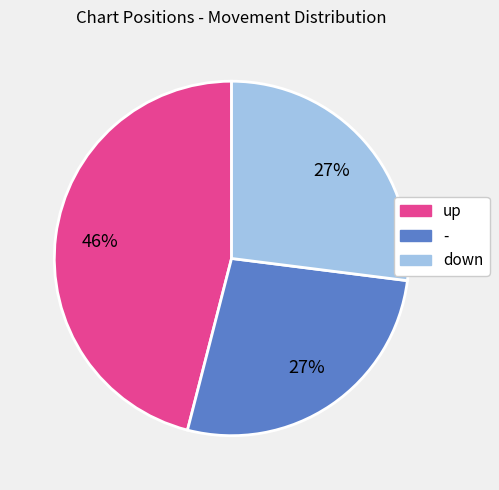

Which slice is the largest?

up